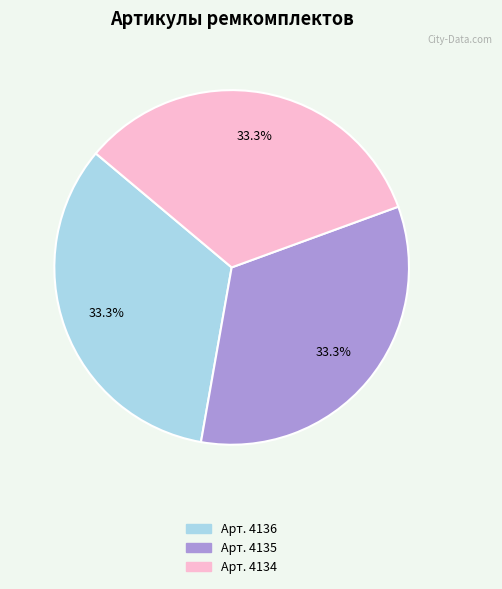

Is there a majority slice in this chart?

No